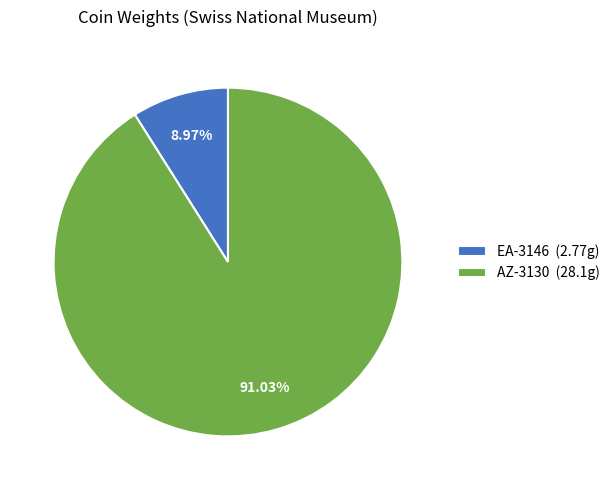

How many slices are in this pie chart?

2